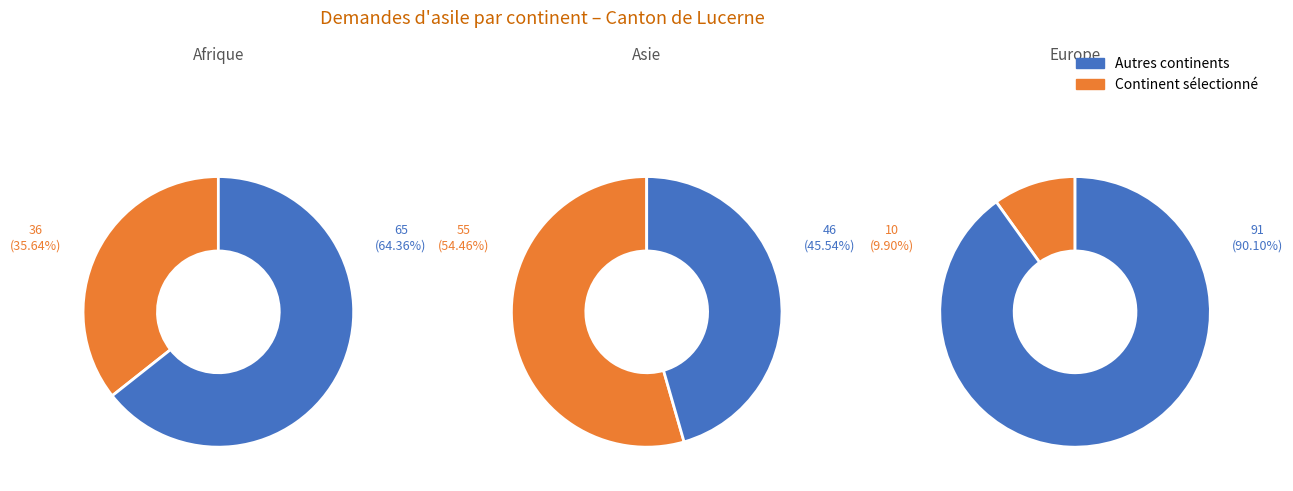

How much of the chart is everything except Europe?

90.1%